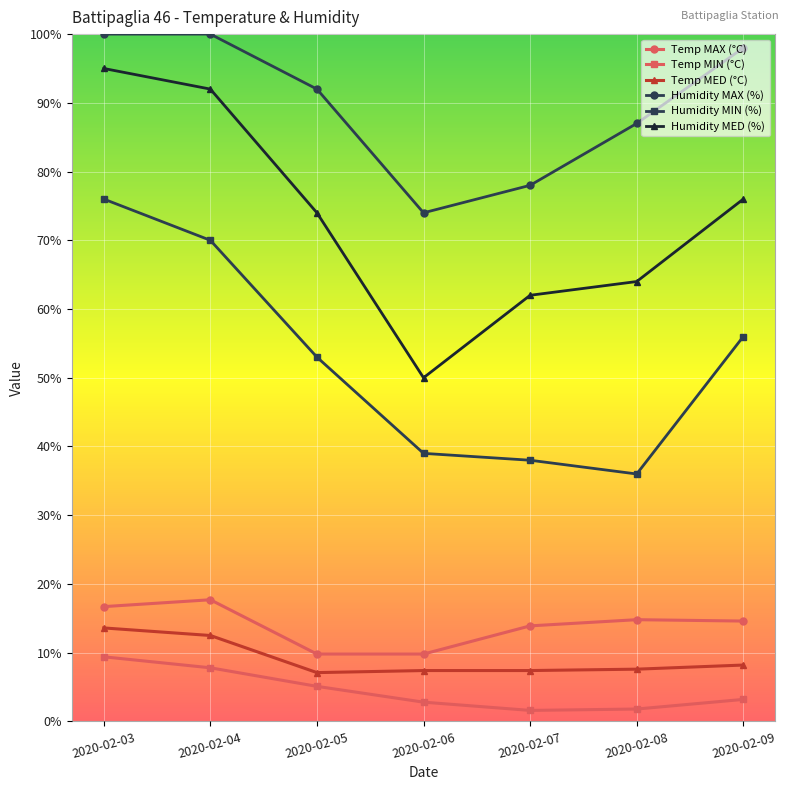

What is the difference between the maximum and second lowest values in the Temp MIN (°C) series?

7.6